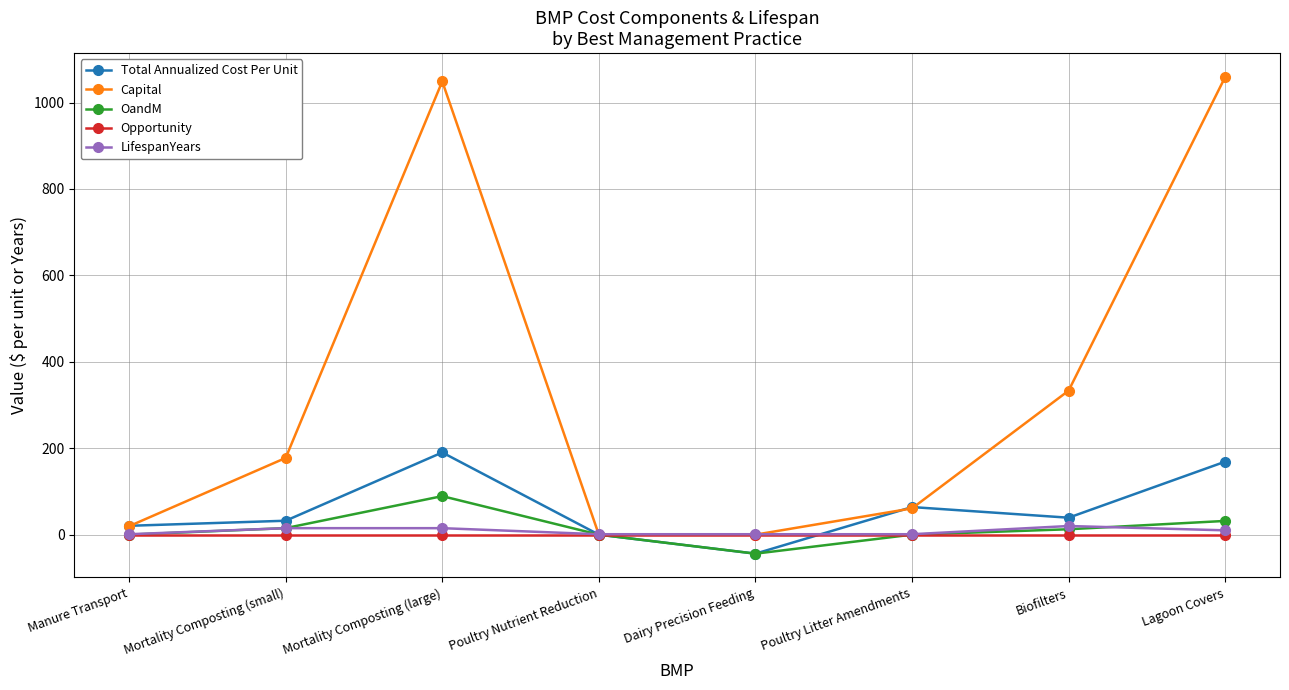

Which label corresponds to the largest value in the chart?

Lagoon Covers